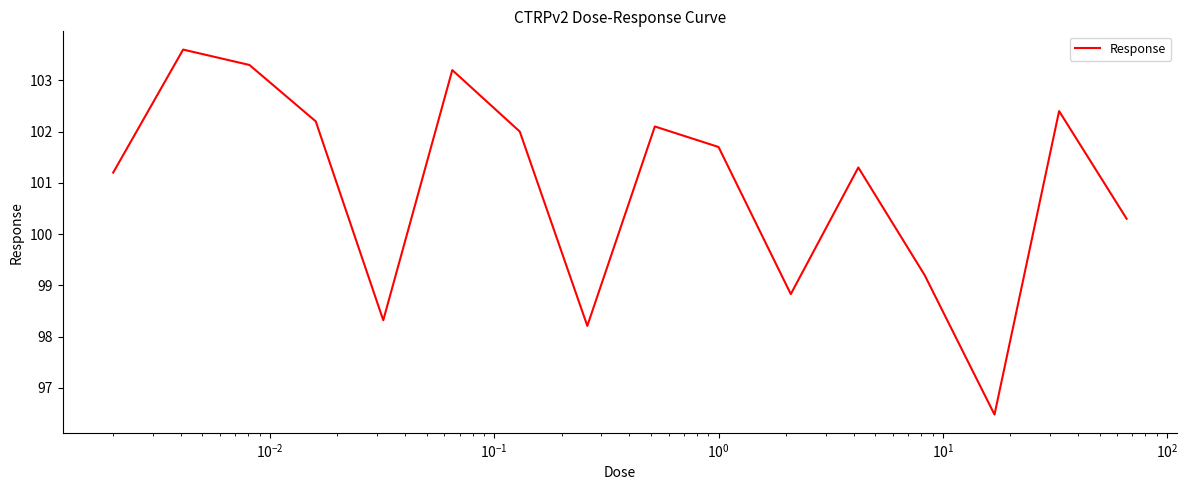

What is the smallest value displayed?

96.5